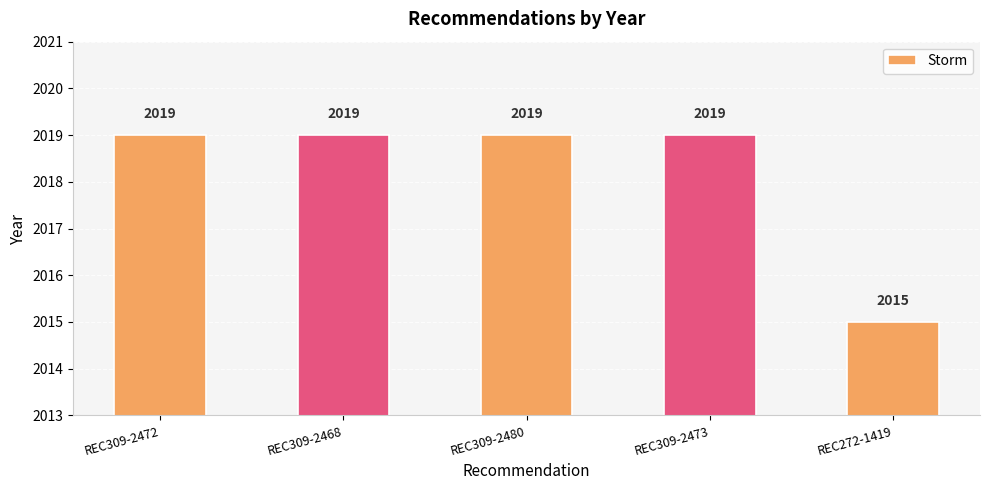

What is the value of the 3rd bar from the left?

2019